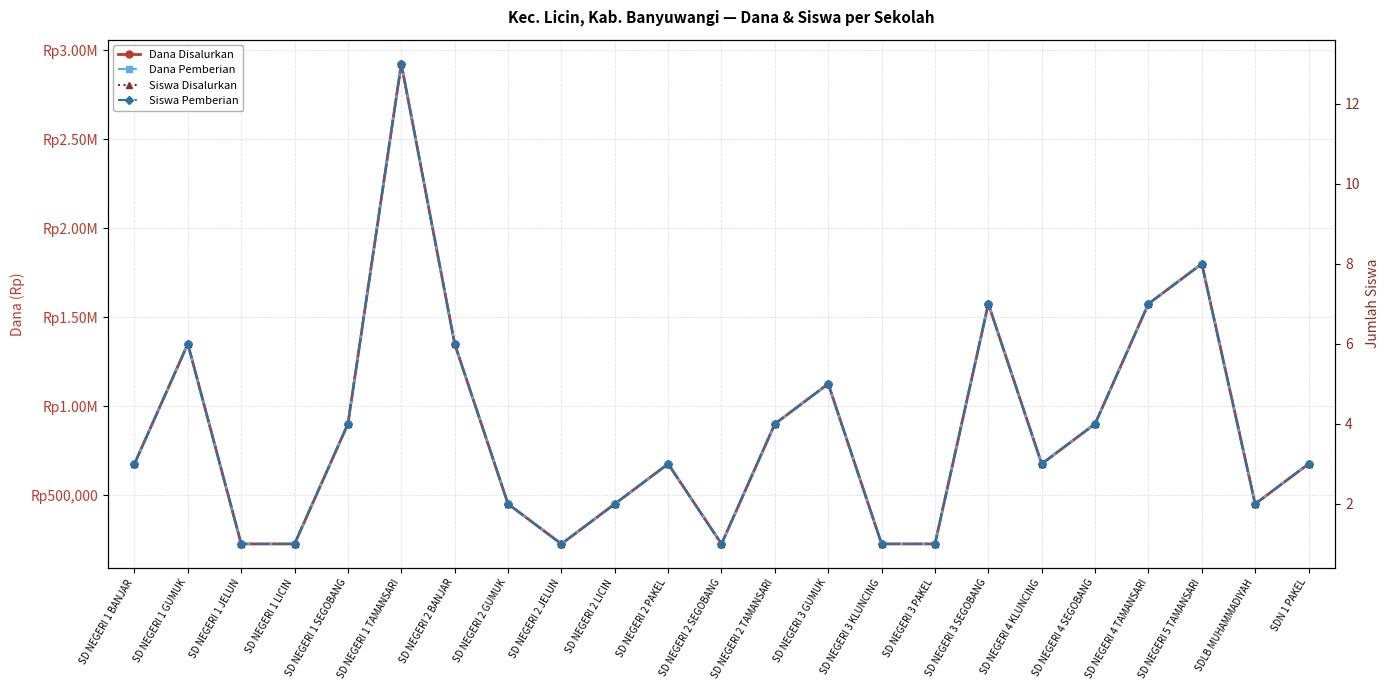

Which series has the largest range (max minus min)?

Dana Disalurkan